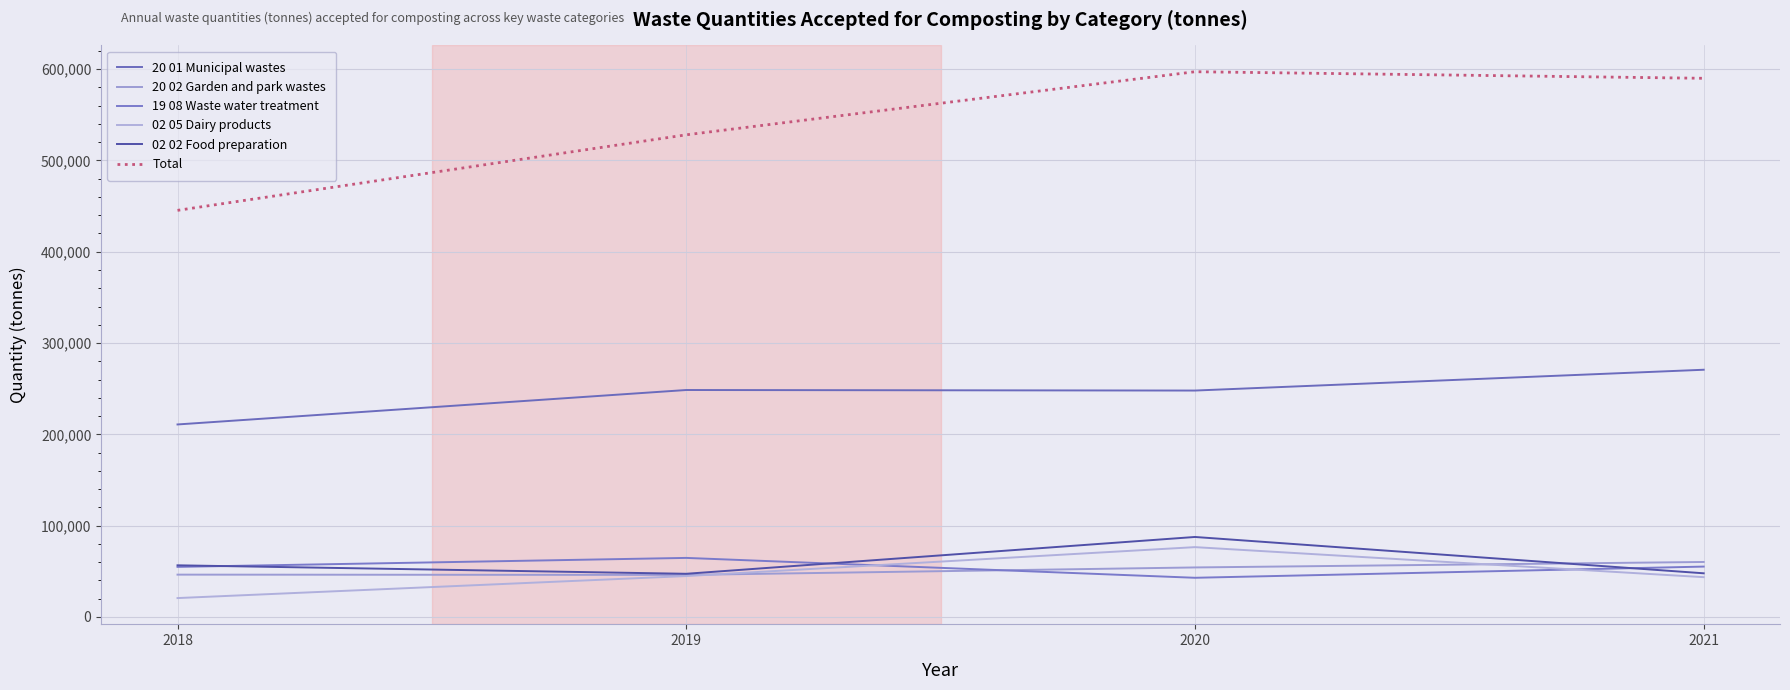

True or false: Total and 19 08 Waste water treatment cross at least once.

False